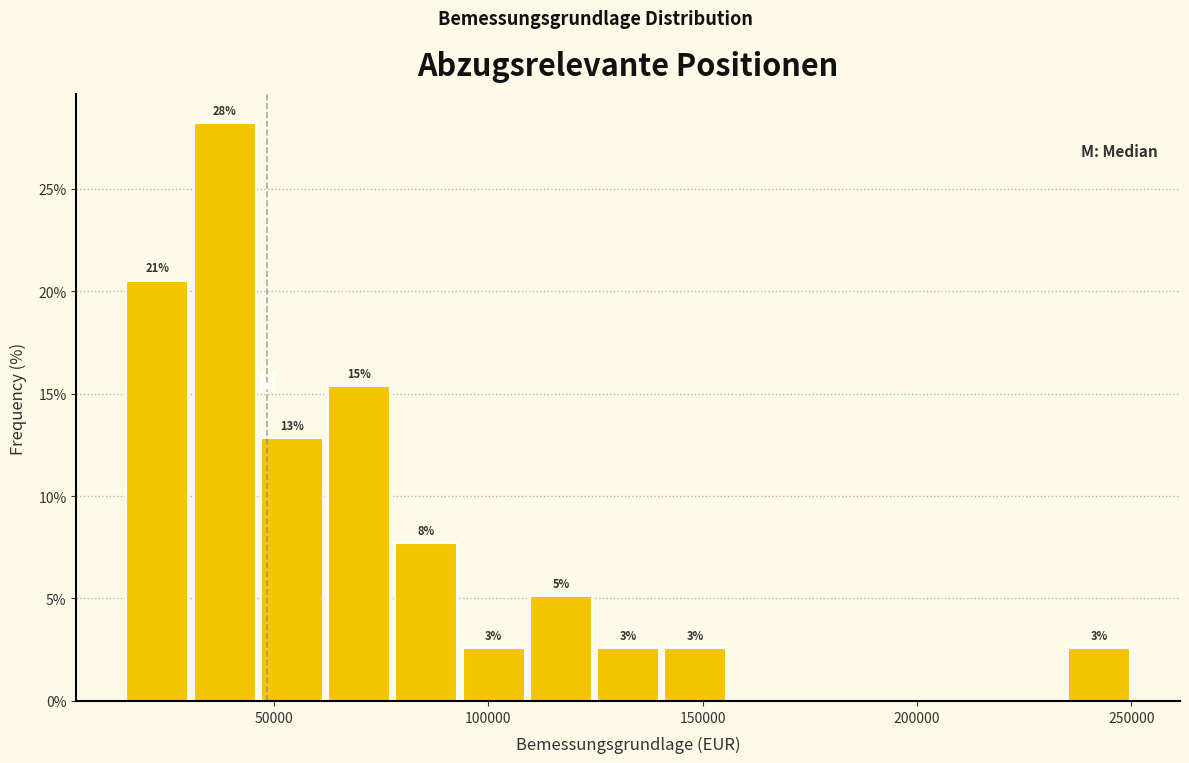

Read against the x-axis, roughly where is the centre of the tallest bar?

40000